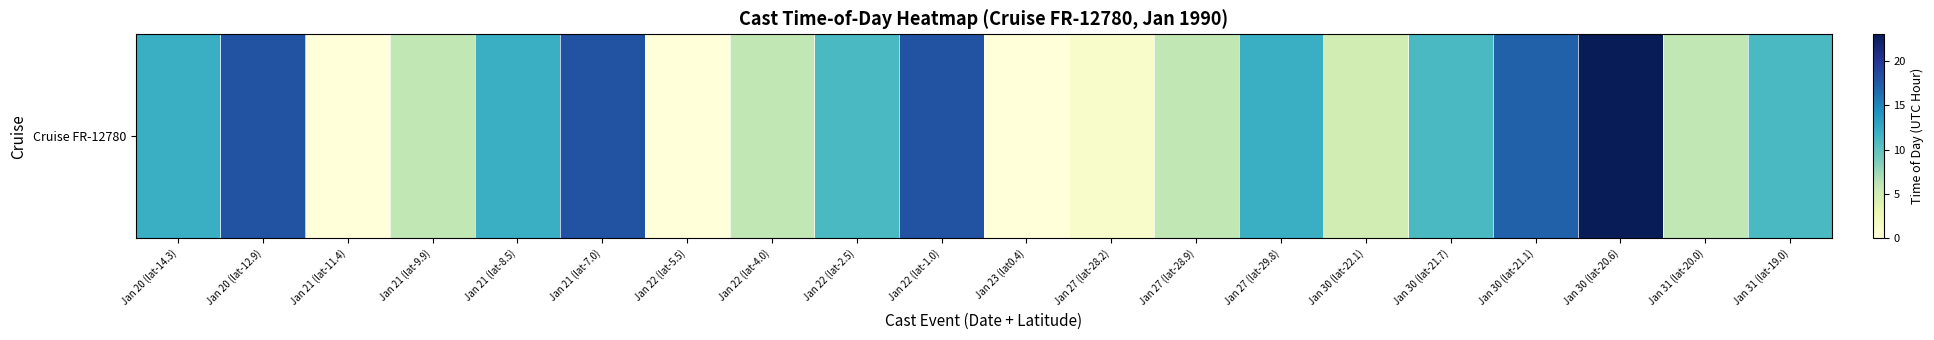

How many values are below 11?

9